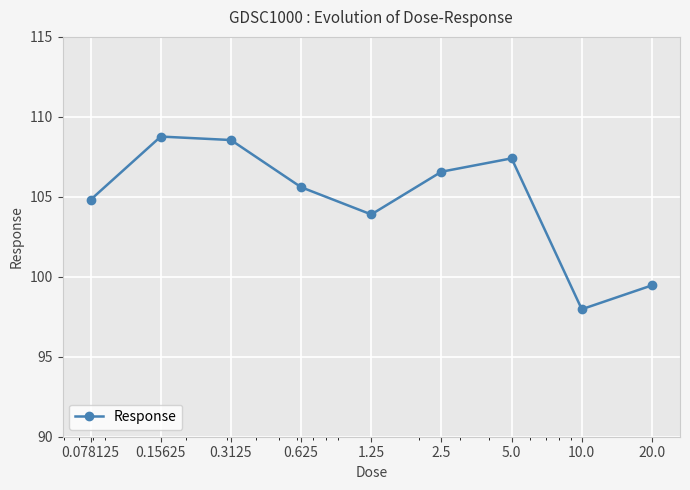

What is the difference between the maximum and minimum values?

10.8